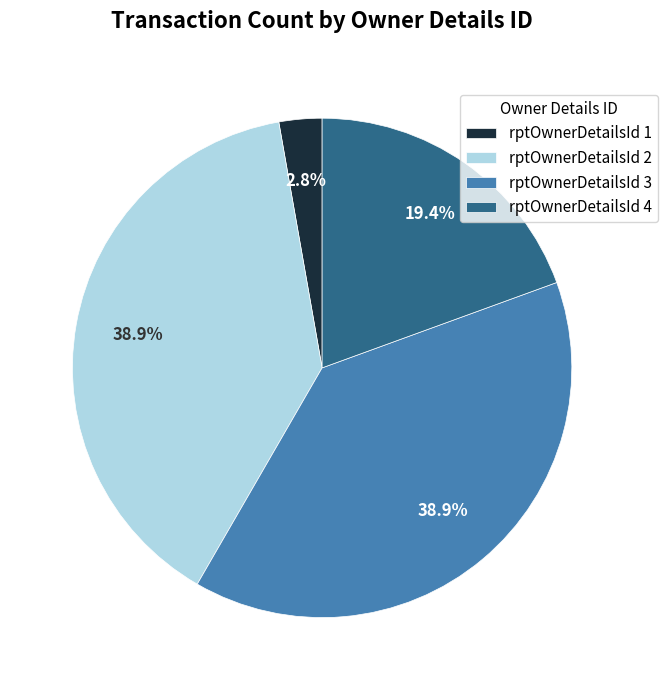

What is the total percentage of rptOwnerDetailsId 2 and rptOwnerDetailsId 3?

77.8%